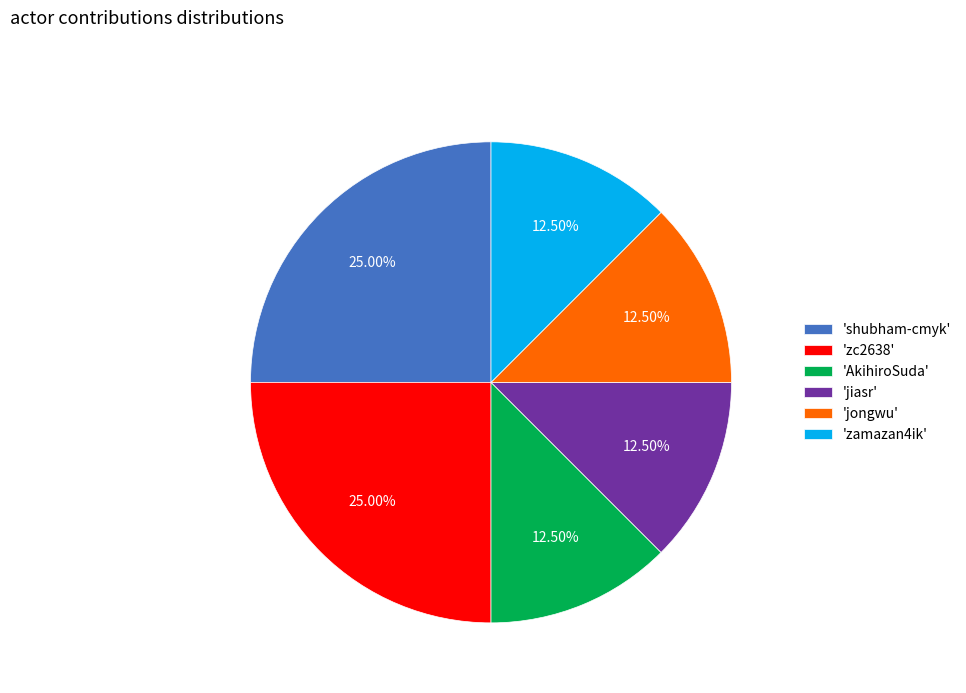

Does any single category account for the majority?

No